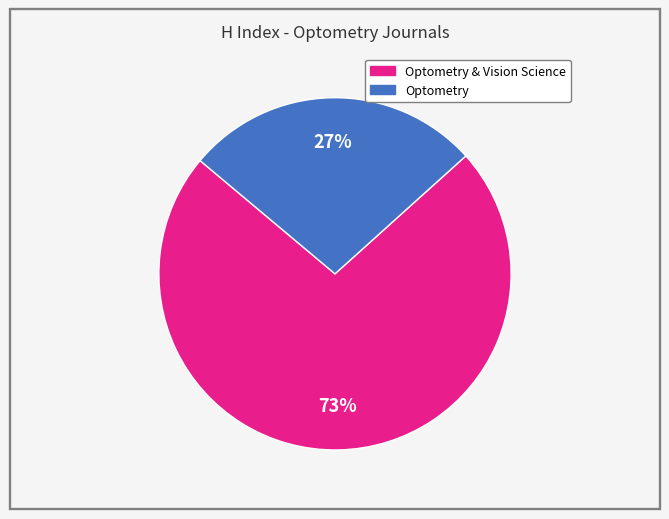

How many slices are in this pie chart?

2